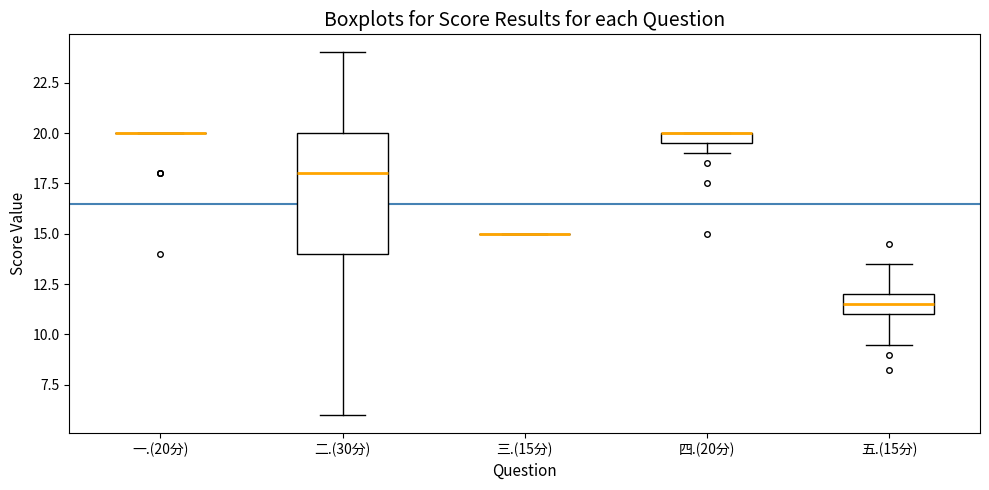

Comparing the boxes themselves (not the whiskers), which one is the tallest?

二.(30分)